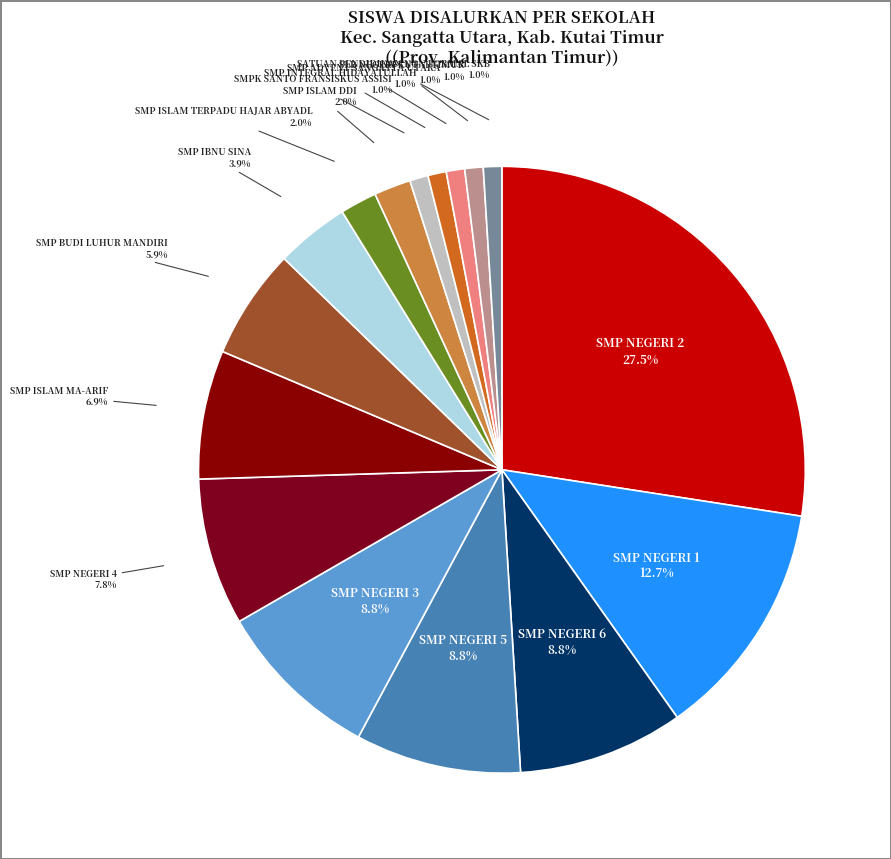

To the nearest percent, what percentage of the pie is SMP ISLAM DDI?

2%